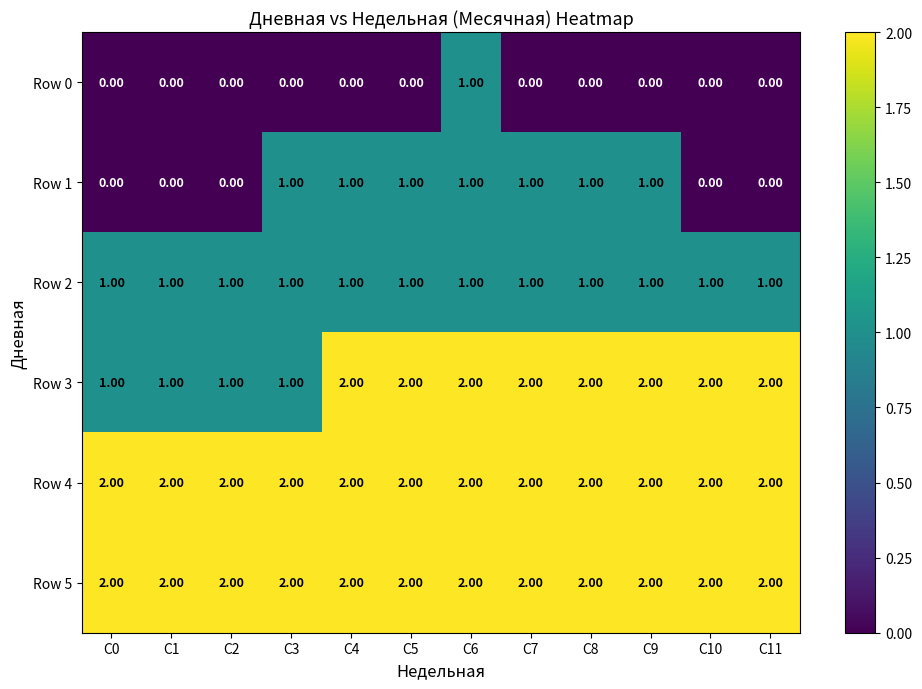

What is the sum of all Row 1 values?

7